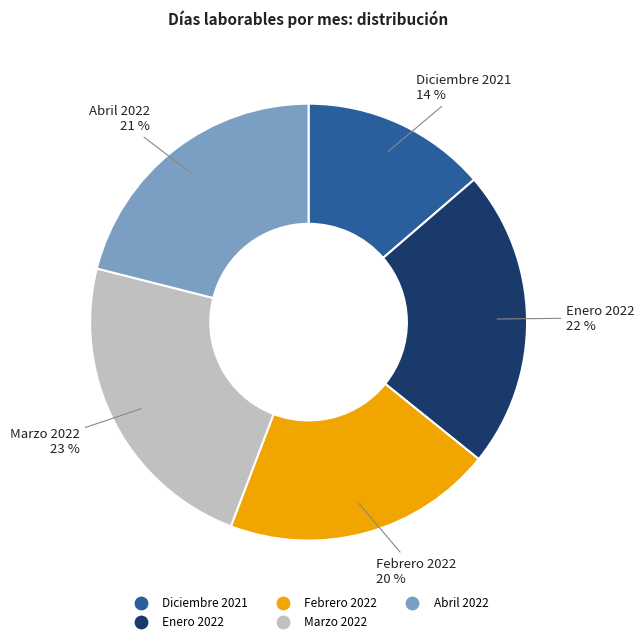

Between Diciembre 2021 and Febrero 2022, which is larger?

Febrero 2022